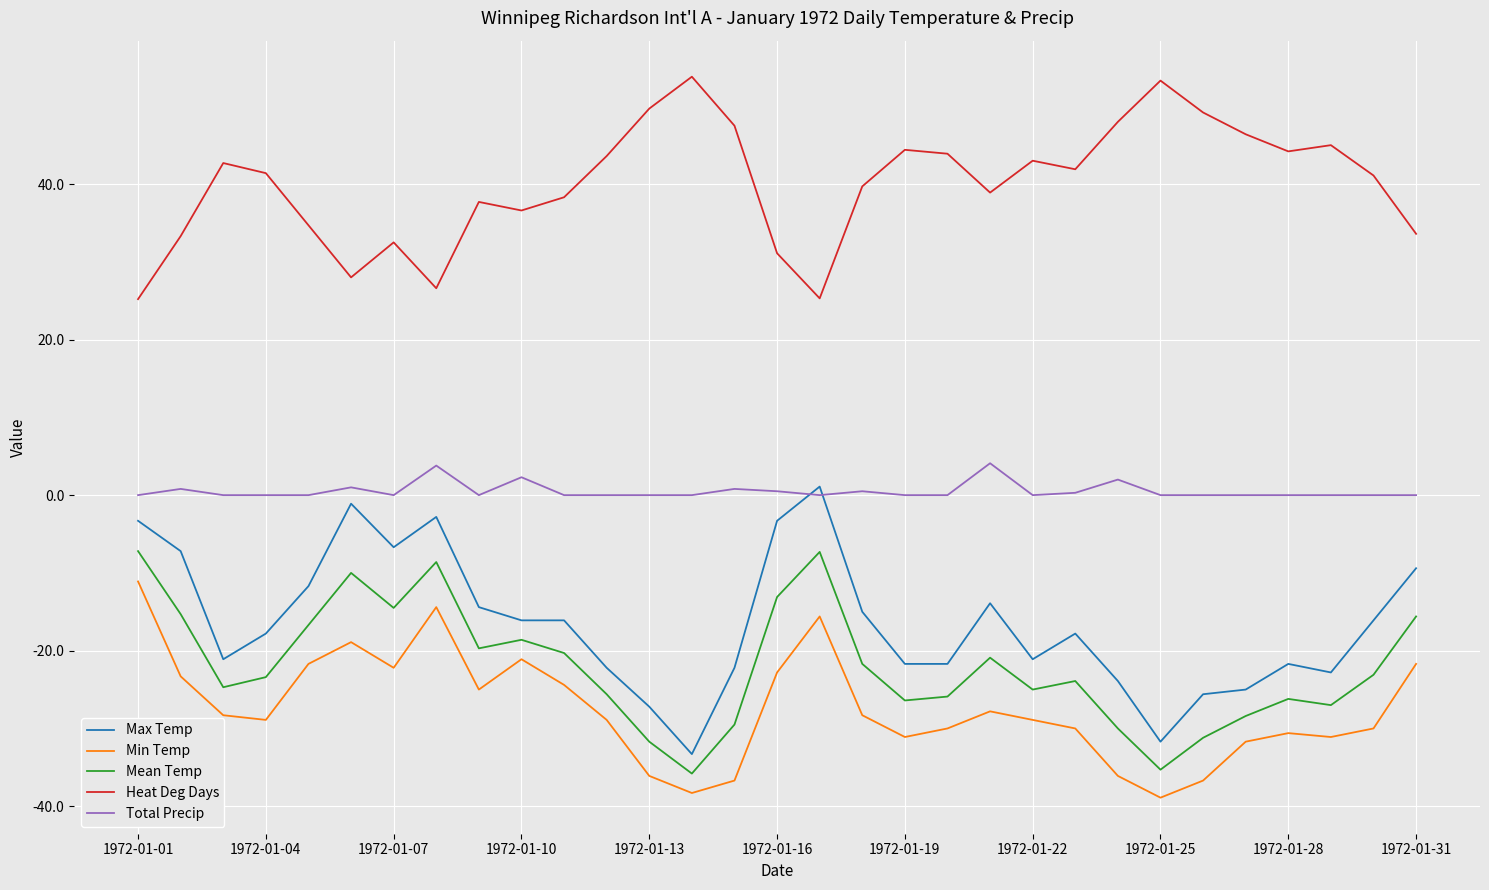

Which series has the largest total across all categories?

Heat Deg Days